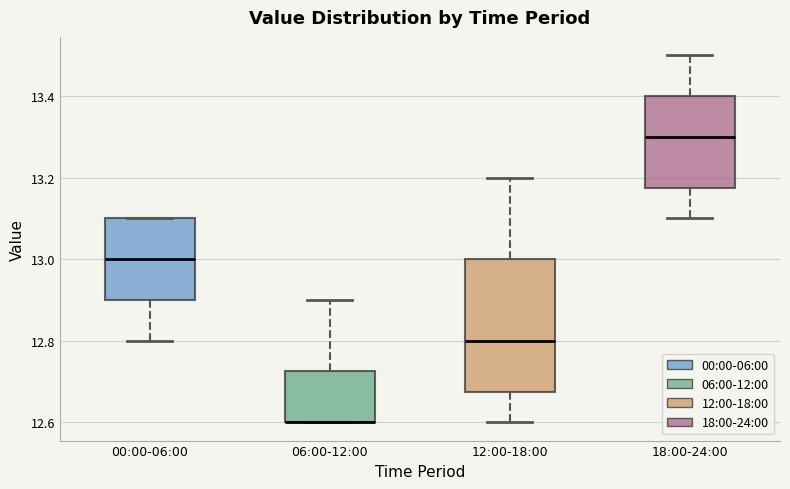

Where does the median line of the box for 12:00-18:00 sit on the y-axis? The values are not printed on the chart, so give them approximately, as read against the axis.

12.80